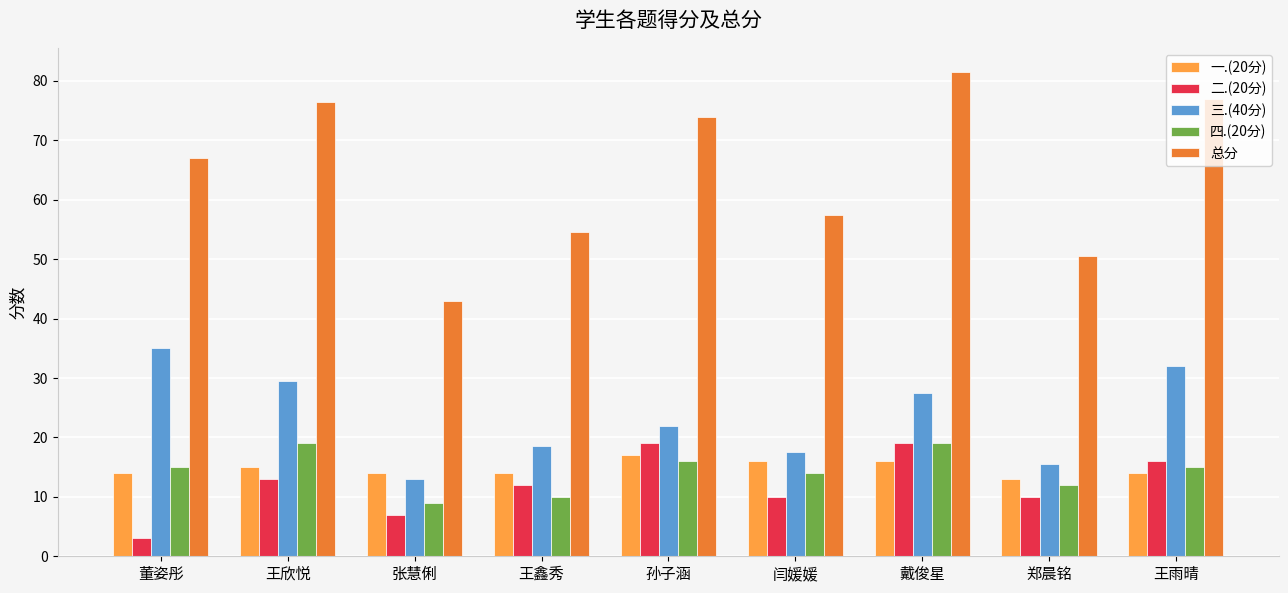

What is the minimum value for 三.(40分)?

13.0